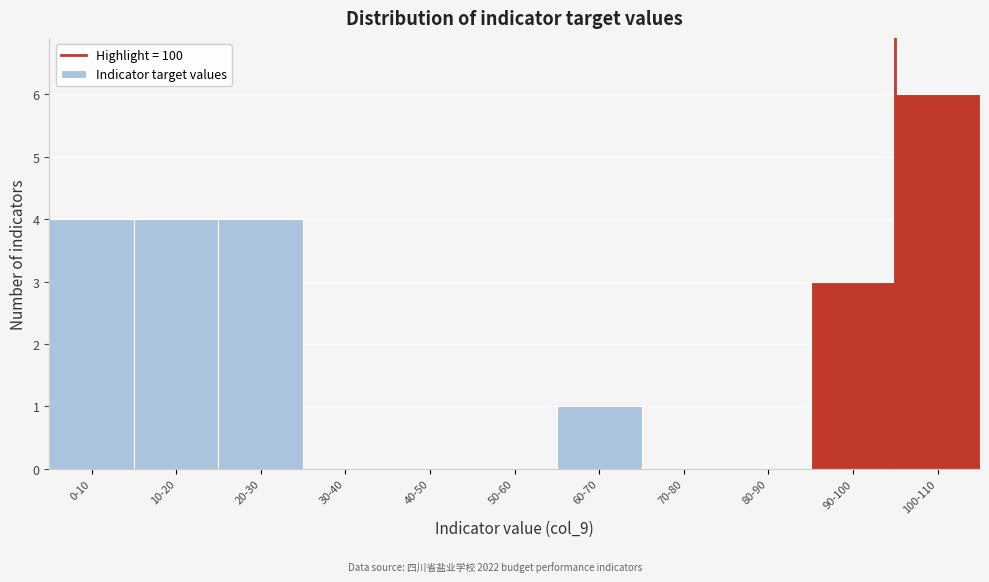

Reading left to right, what are all the values shown in this chart?

0-10=4	10-20=4	20-30=4	30-40=0	40-50=0	50-60=0	60-70=1	70-80=0	80-90=0	90-100=3	100-110=6